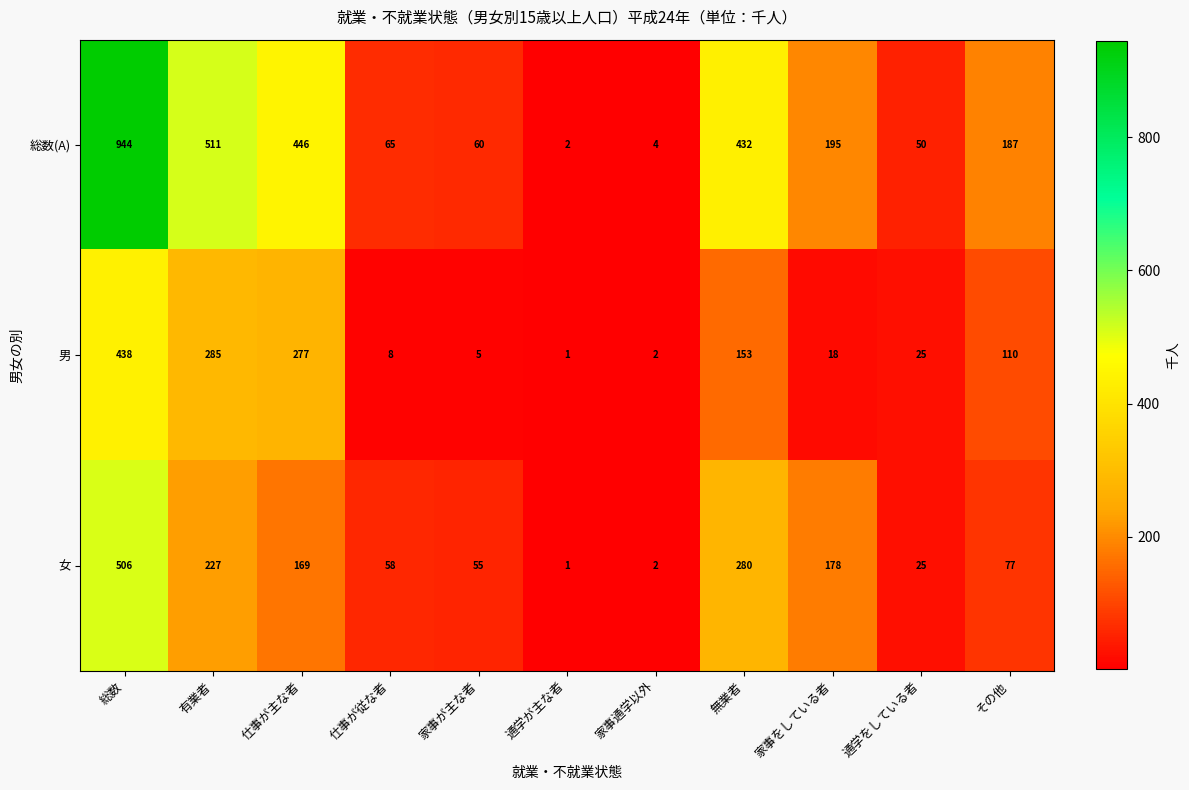

The value of 総数(A) at 仕事が従な者 is 65. True or false?

True